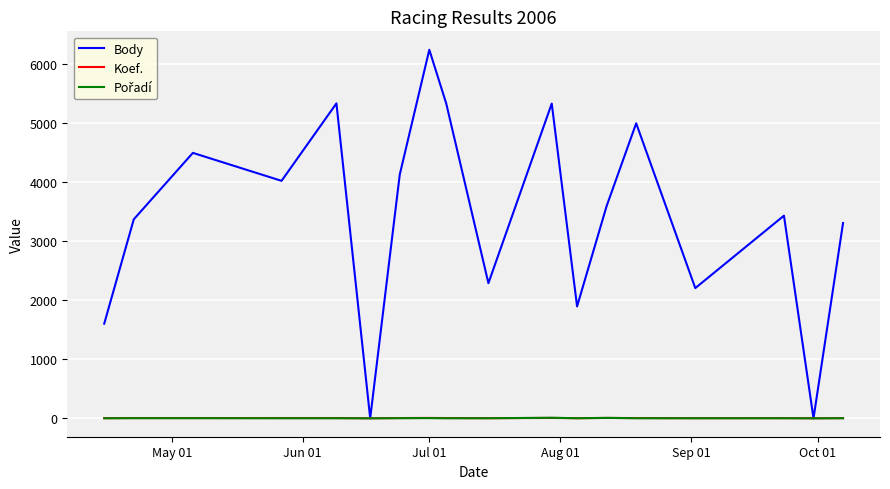

Which series has the largest total across all categories?

Body